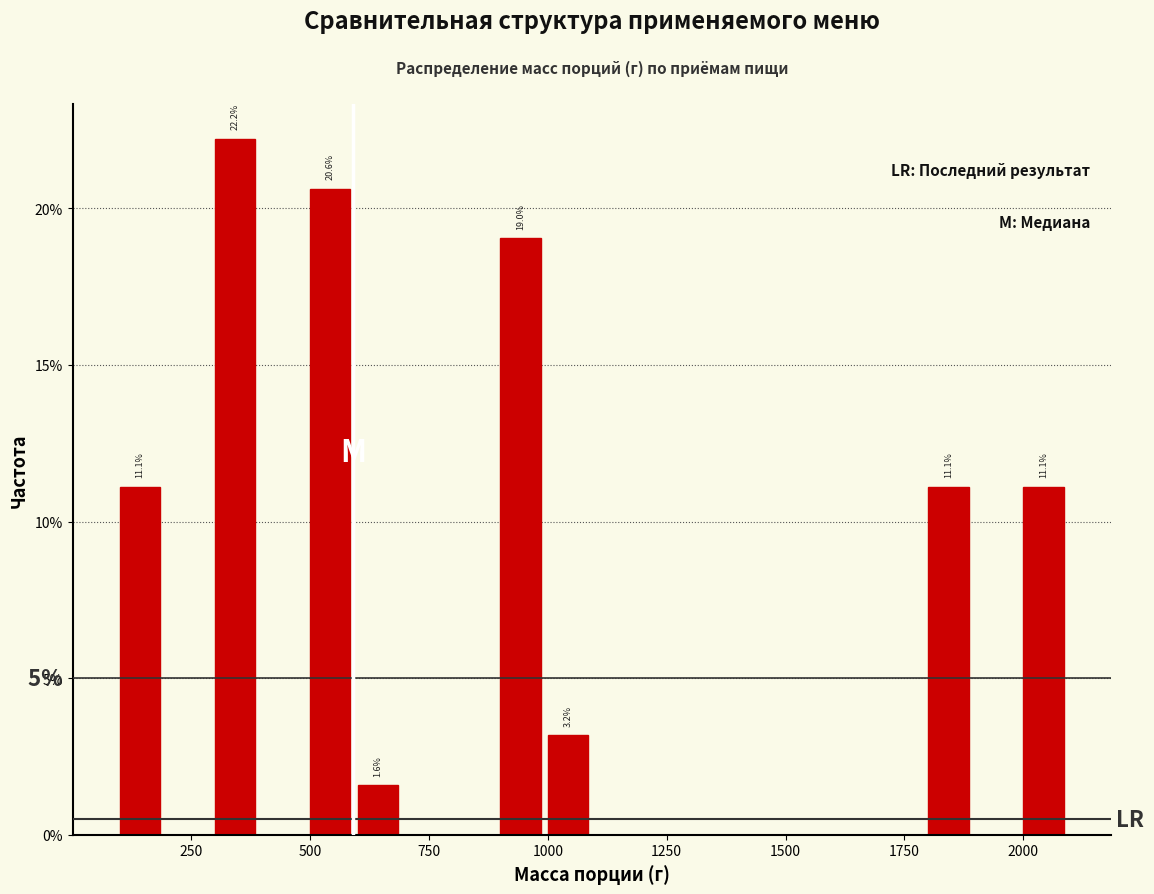

Read against the x-axis, roughly where is the centre of the tallest bar?

350